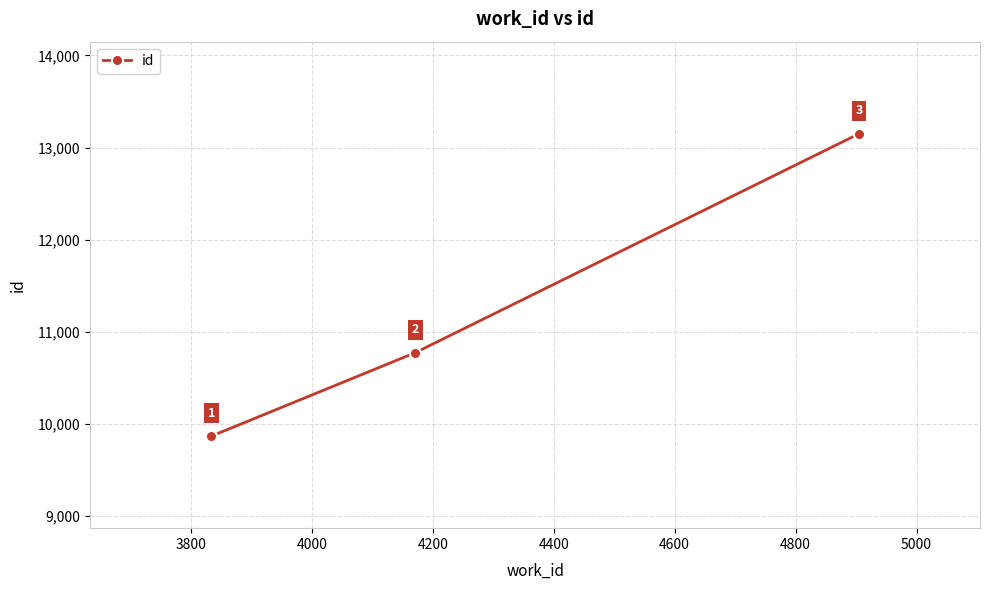

What is the value of the 3rd point from the left?

13150